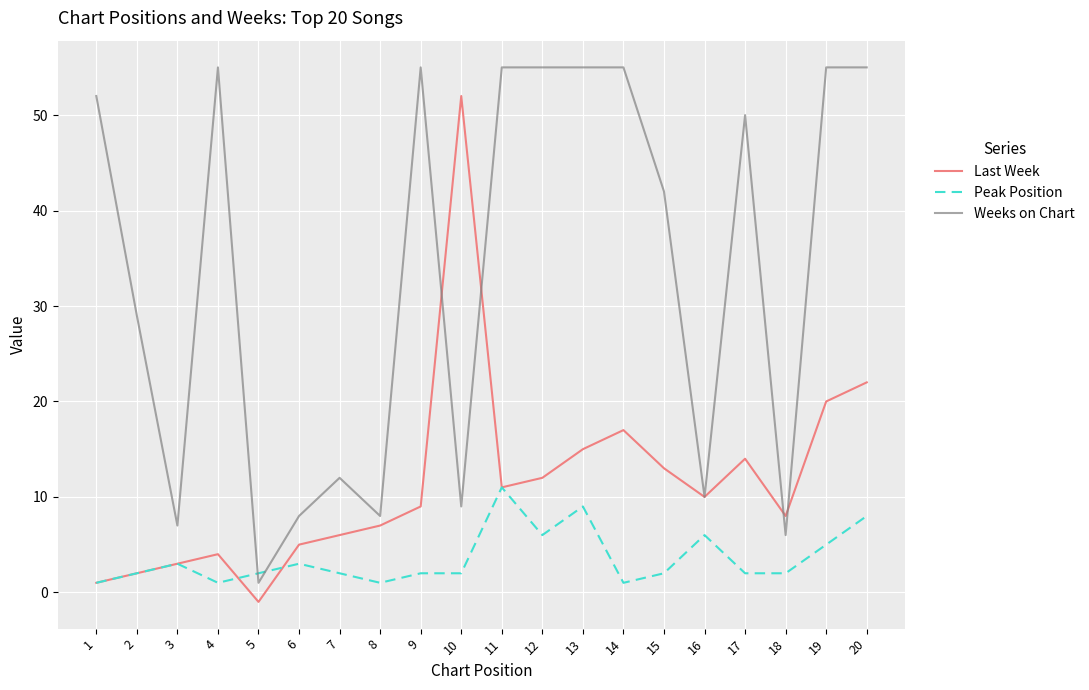

Rank the series by their maximum value, from highest to lowest.

Weeks on Chart, Last Week, Peak Position